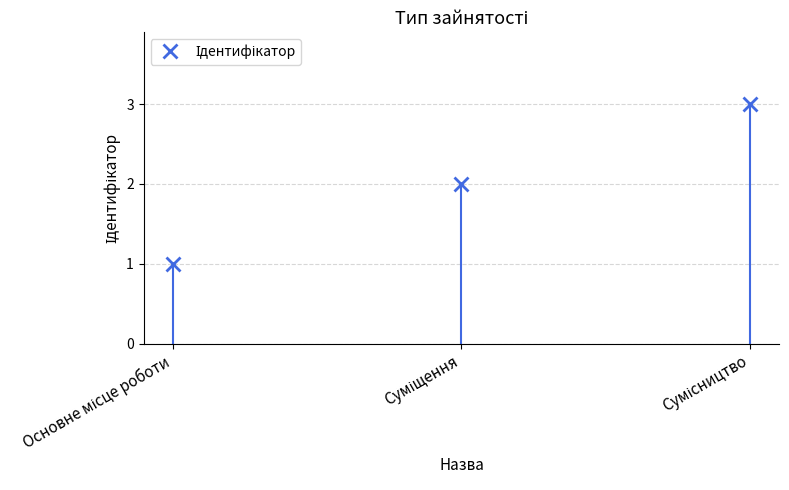

Which label corresponds to the smallest value in the chart?

Основне місце роботи